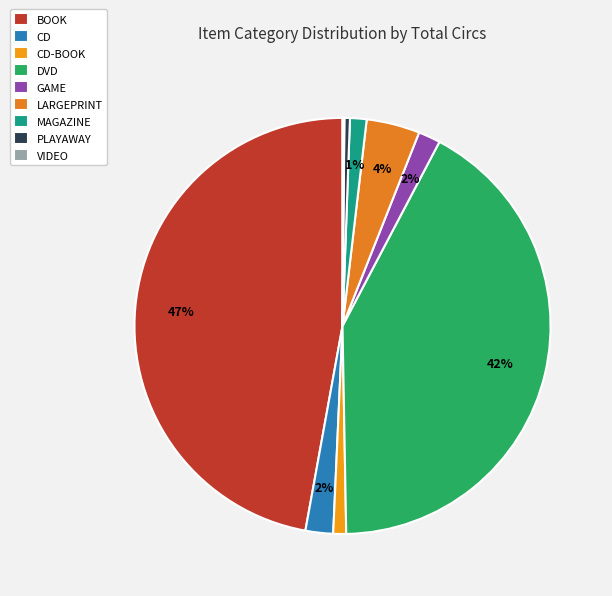

Which slice is the smallest?

VIDEO